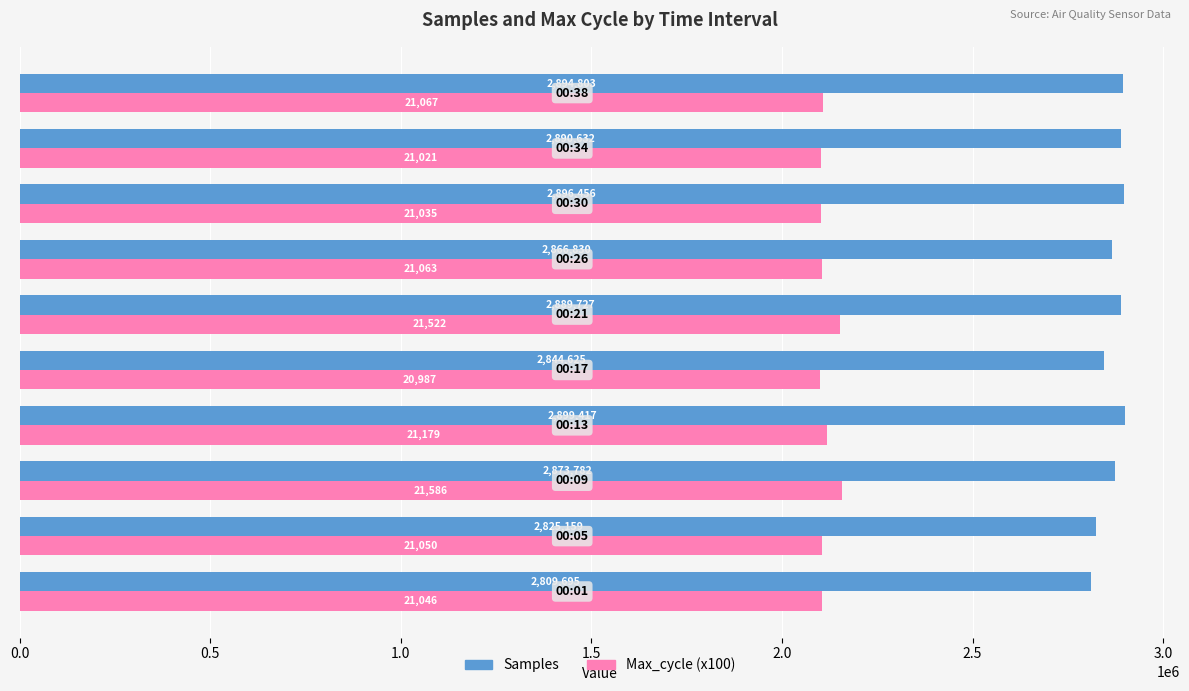

Which series has the largest total across all categories?

Samples